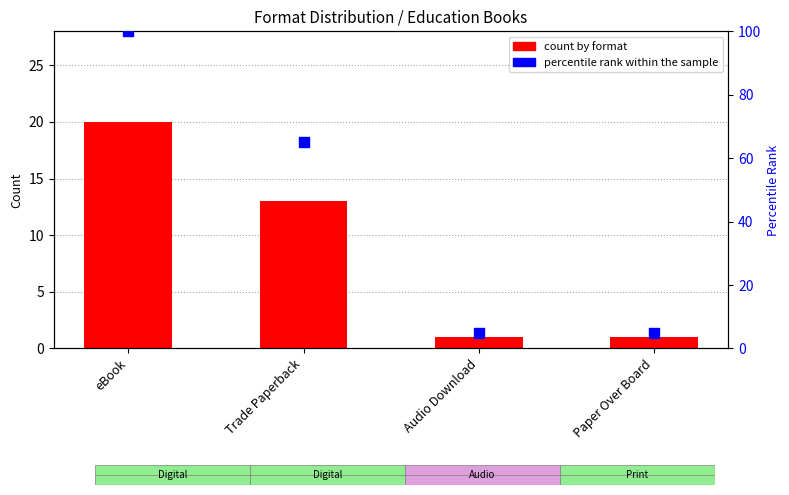

Which series has the widest spread of Y values?

percentile rank within the sample